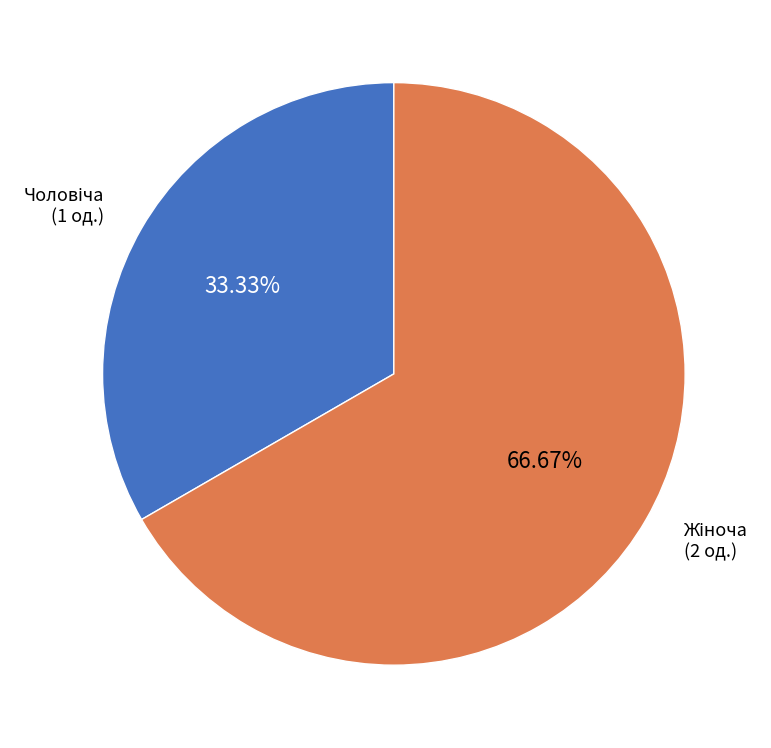

Is there any slice that represents more than half of the pie?

Yes